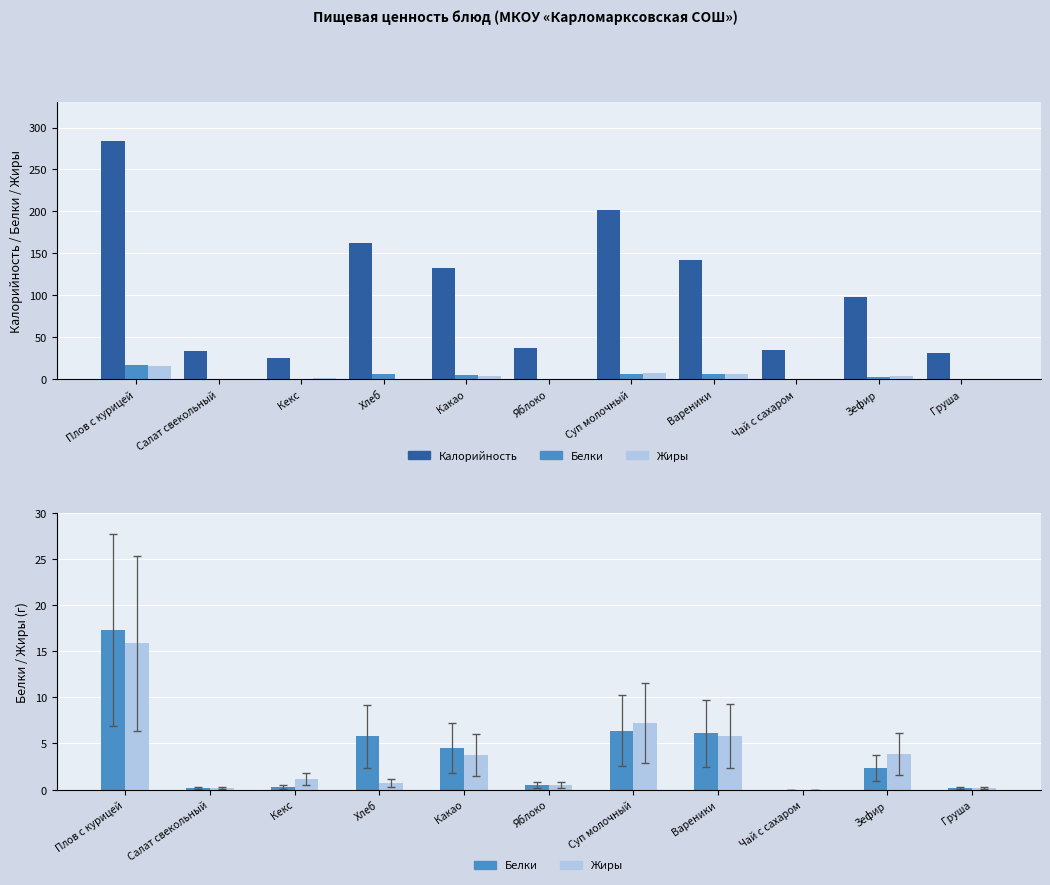

True or false: Жиры has a value of 1.1 at Кекс.

True